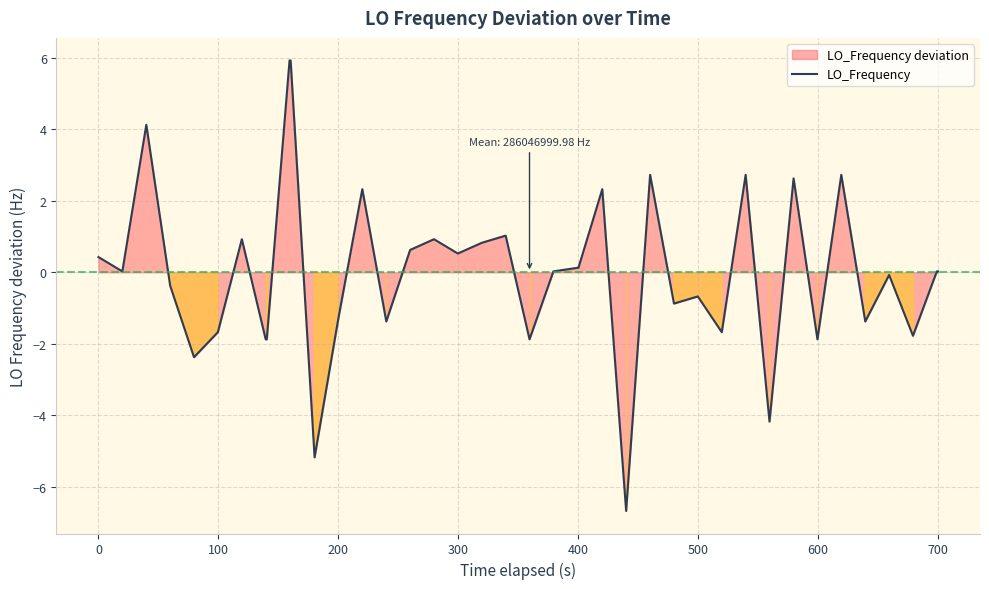

How many lines are shown in the chart?

1